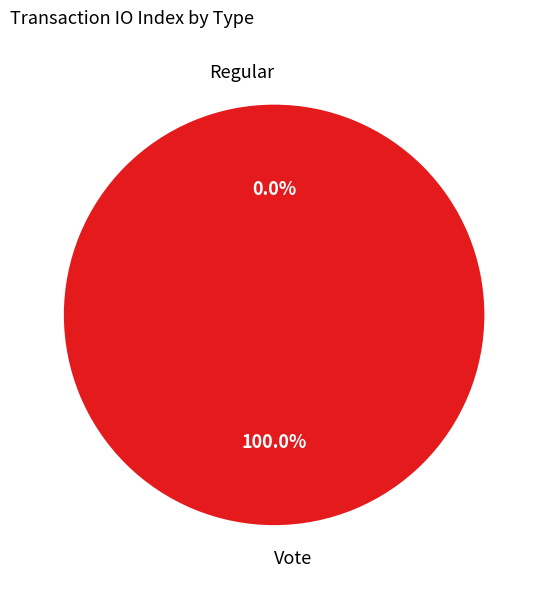

What percentage do Vote and Regular together represent?

100.0%